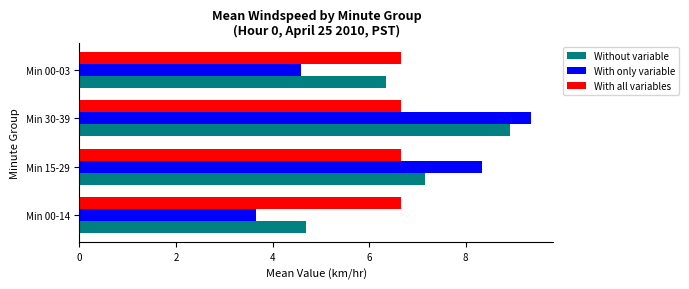

The With all variables series shows 6.7 at Min 00-14. True or false?

True